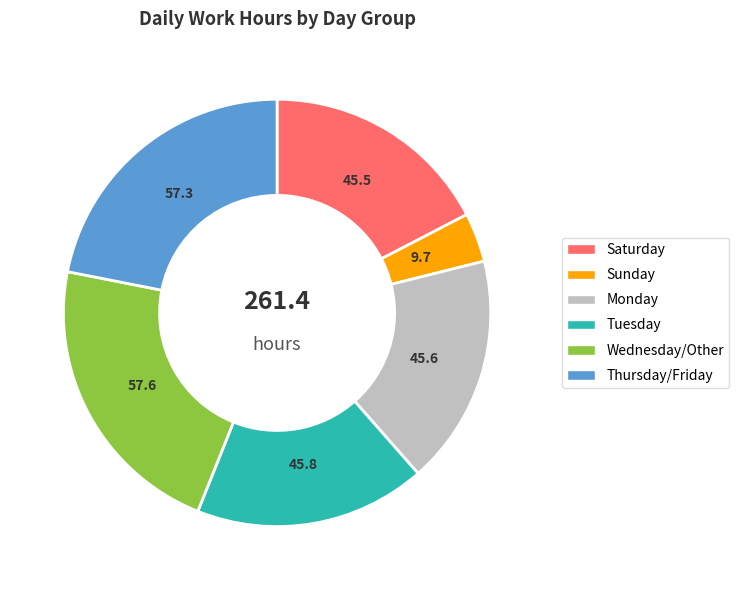

How many segments does this pie chart have?

6